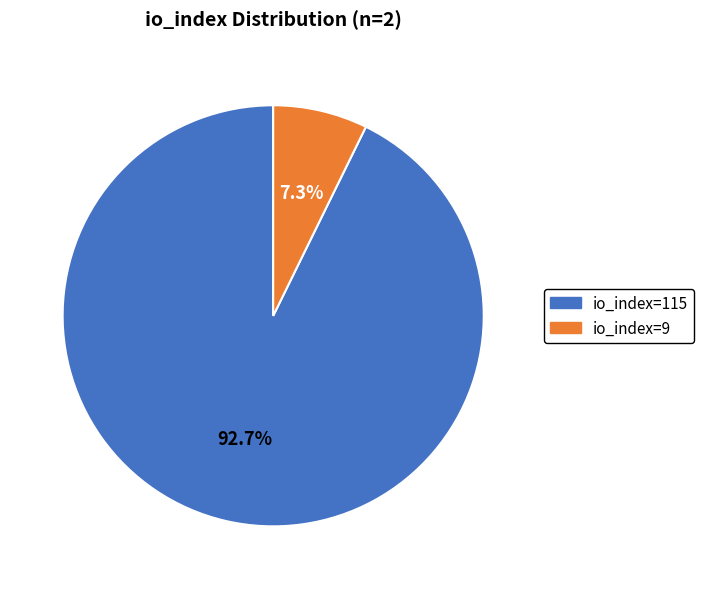

To the nearest percent, what percentage of the pie is io_index=115?

93%